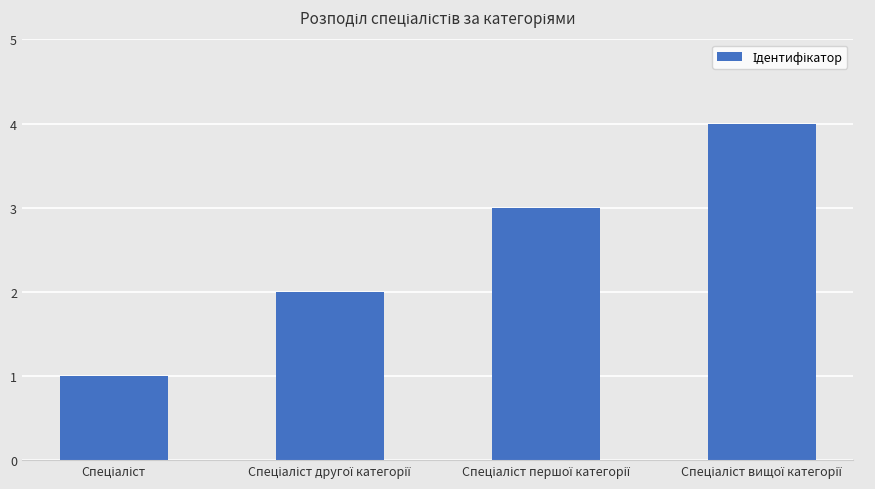

How many bars are there in total?

4